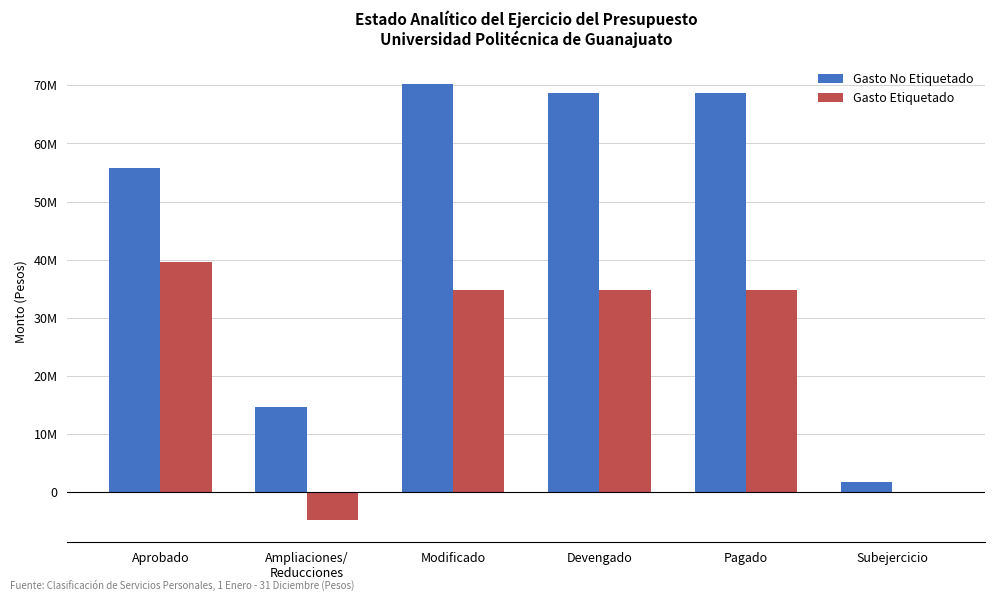

Is the value of Gasto Etiquetado at Pagado greater than the value of Gasto No Etiquetado at Subejercicio?

Yes